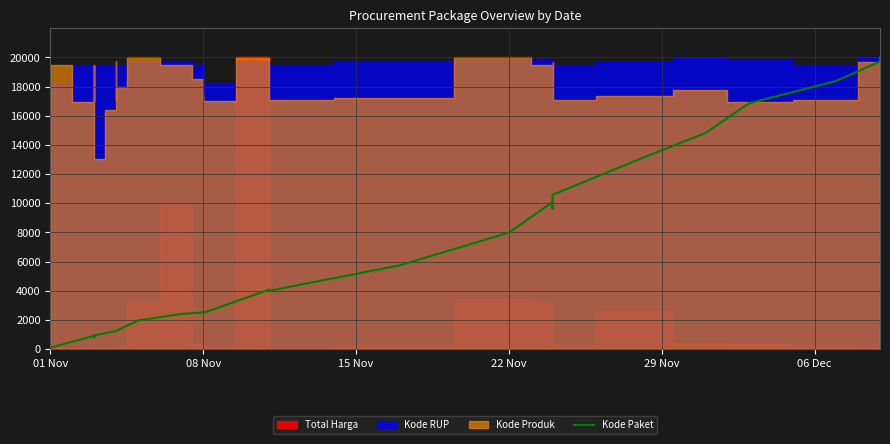

The value at 01 Nov is 96.9. True or false?

False